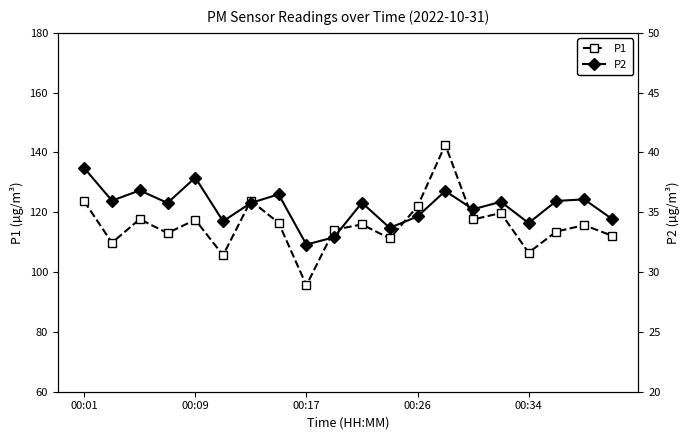

What is the difference between the maximum and minimum values in the P1 series?

47.0